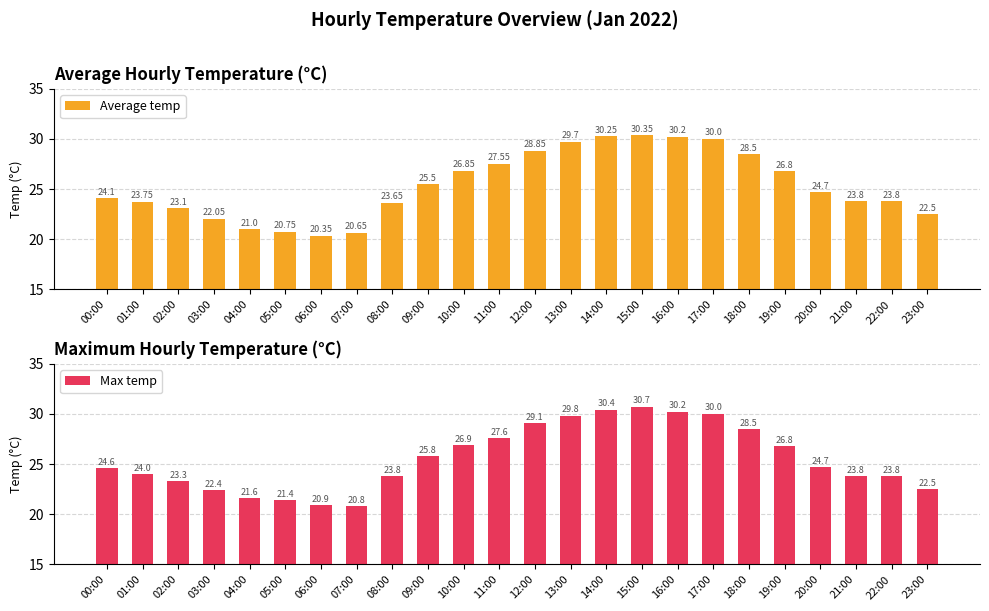

Between 03:00 and 18:00, which series saw the biggest shift?

Average temp